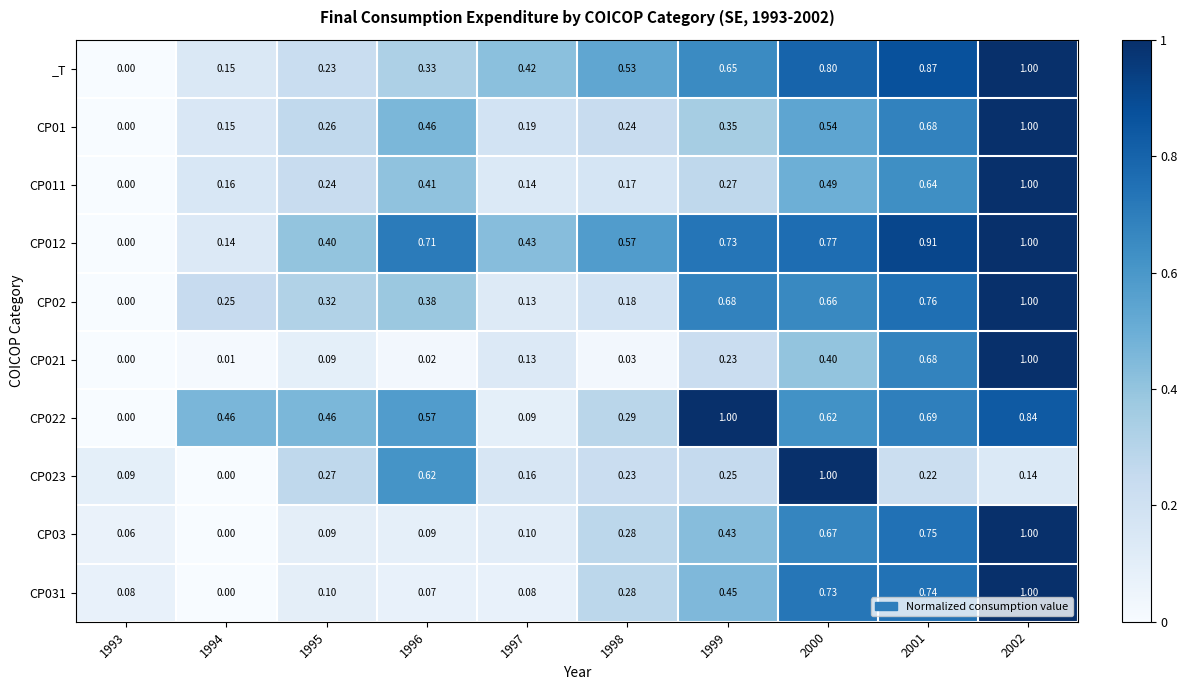

Is the value of CP021 at 1995 greater than the value of CP01 at 2002?

No